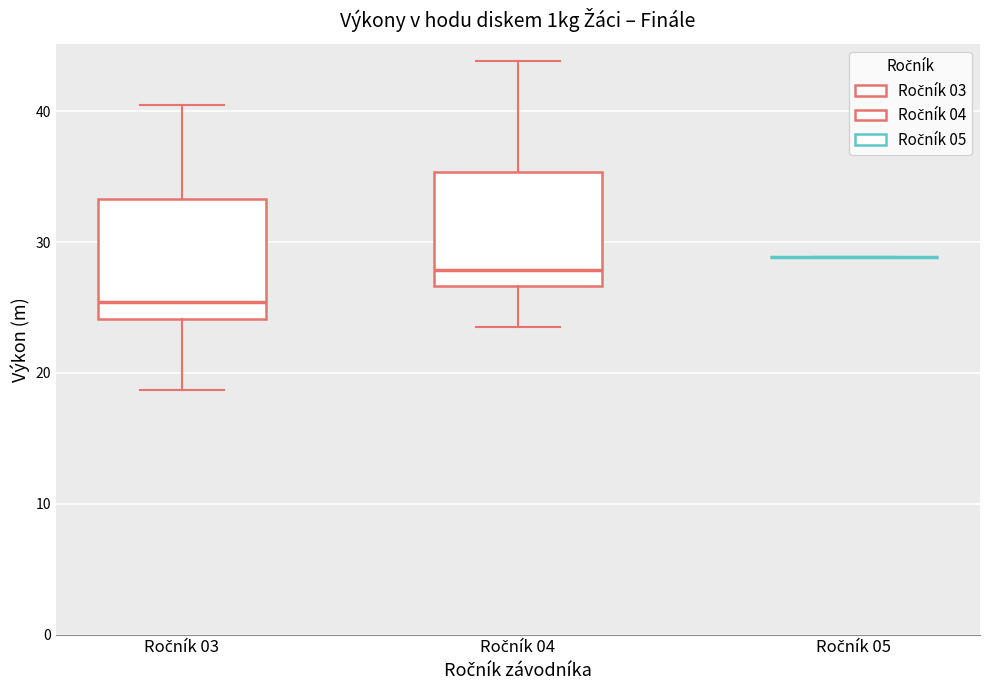

Reading left to right, read every box against the y-axis: the position of its median line, the range the box covers, and the ends of its whiskers. The values are not printed on the chart, so give them approximately, as read against the axis.

Ročník 03: median 25, box 24 to 33, whiskers 19 to 41
Ročník 04: median 28, box 27 to 35, whiskers 24 to 44
Ročník 05: box collapsed to a line at 29, whiskers 29 to 29